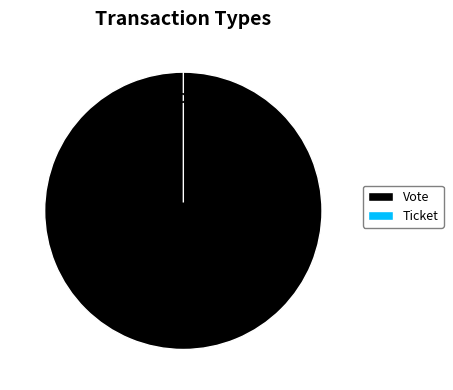

To the nearest percent, what portion does Vote represent?

100%